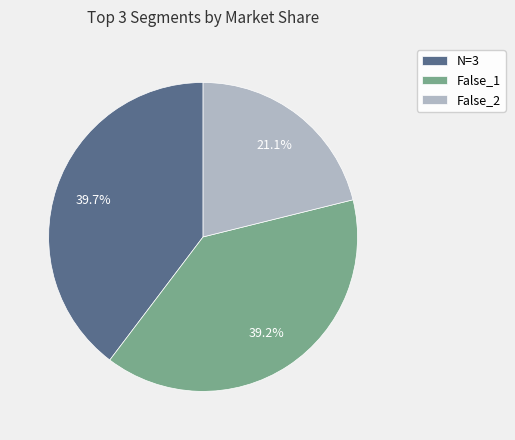

Which slice is the smallest?

False_2